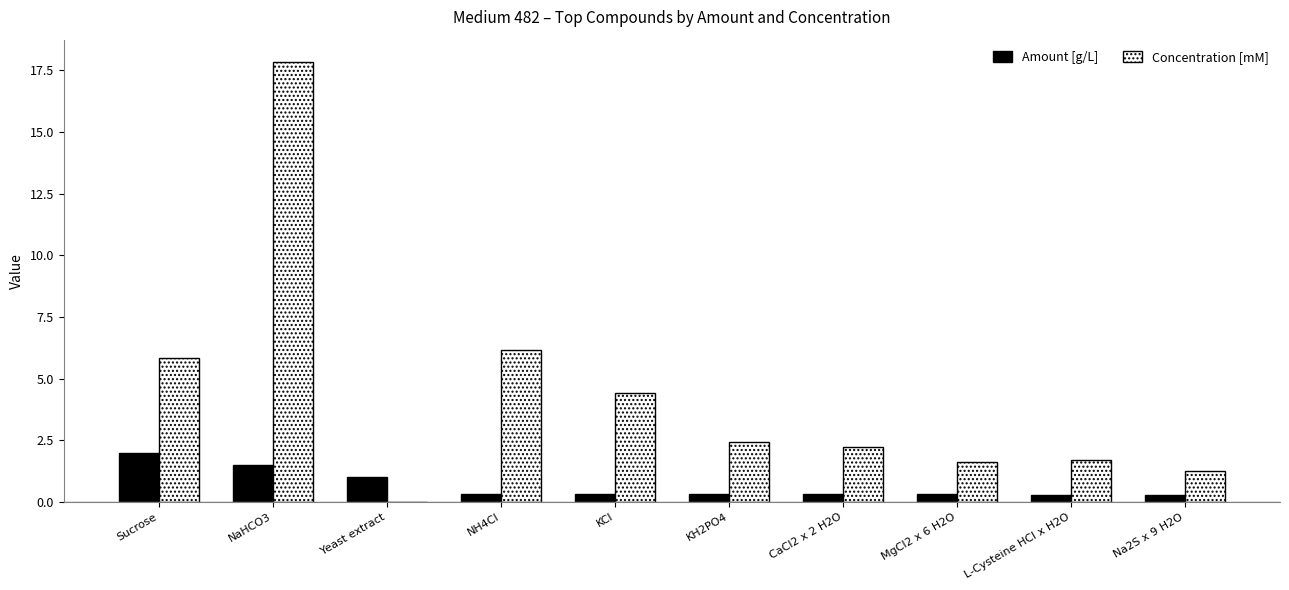

At which category is the sum across all series the highest?

NaHCO3